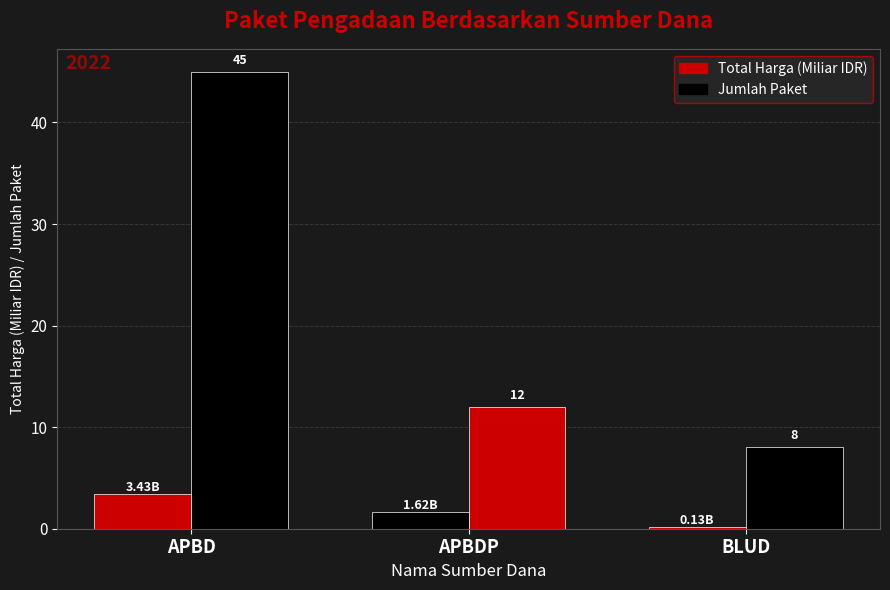

What is the label of the 3rd bar from the right?

APBD